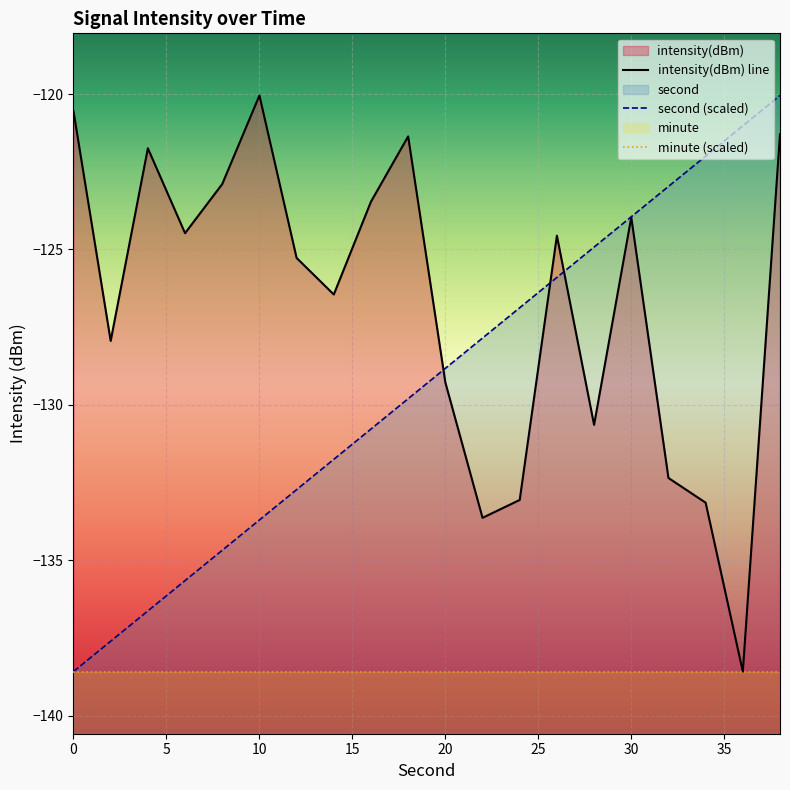

What is the difference between the highest and lowest values at 15?

14.1